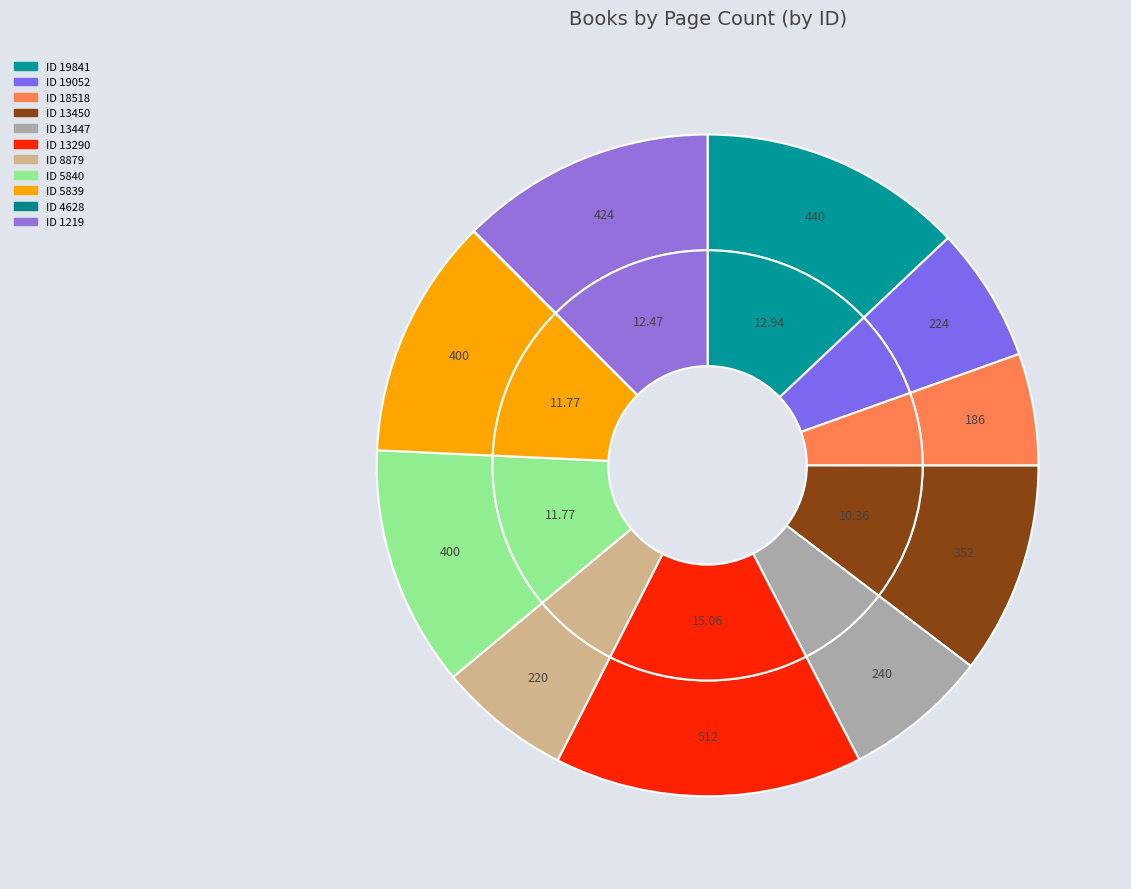

Is there a majority slice in this chart?

No